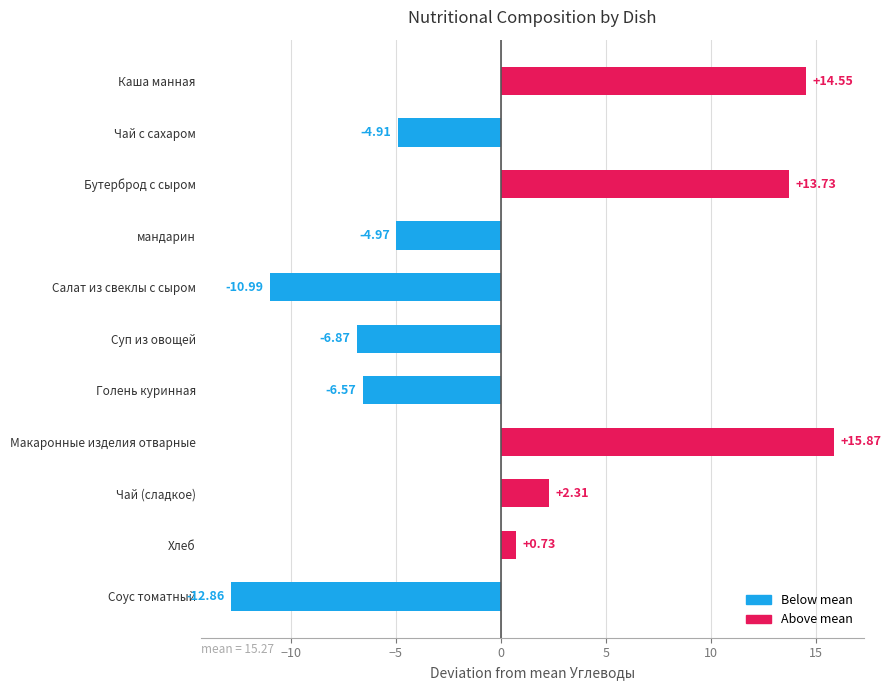

What is the label of the 11th bar from the bottom?

Каша манная